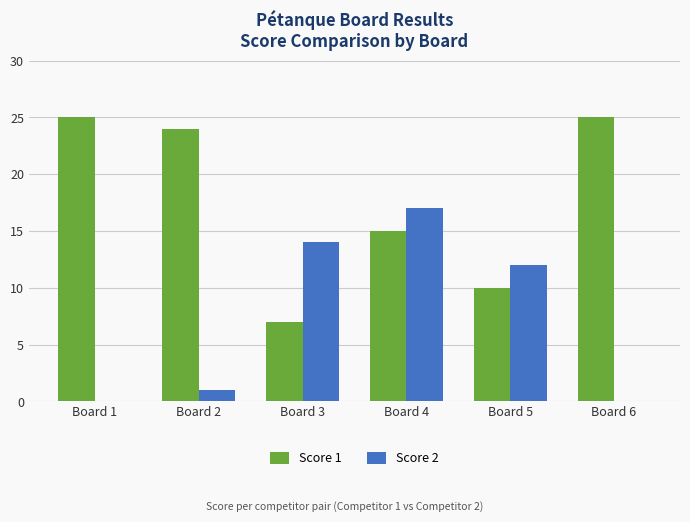

Reading right to left, extract all data points from this chart.

Score 1: Board 6=25	Board 5=10	Board 4=15	Board 3=7	Board 2=24	Board 1=25
Score 2: Board 6=0	Board 5=12	Board 4=17	Board 3=14	Board 2=1	Board 1=0